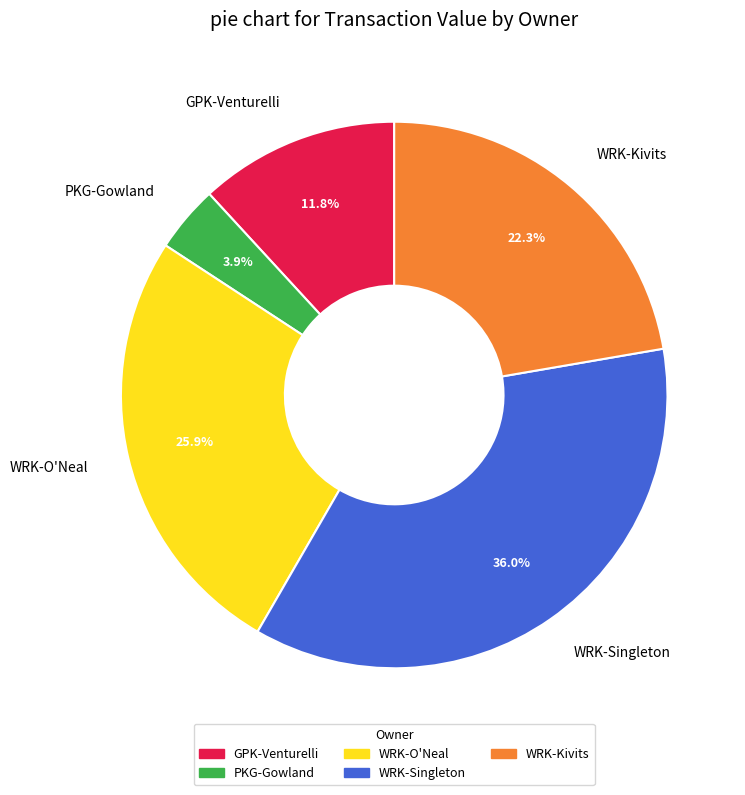

How many slices are in this pie chart?

5